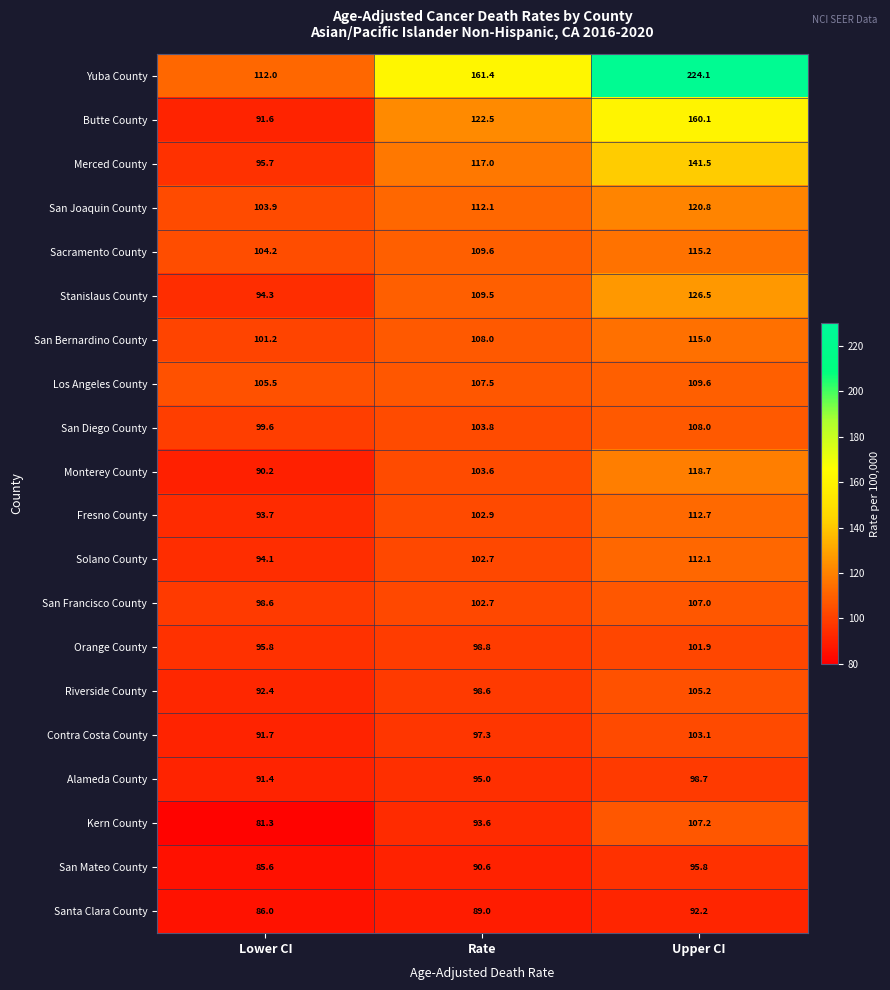

Is it true that Contra Costa County equals 97.3 at Rate?

True